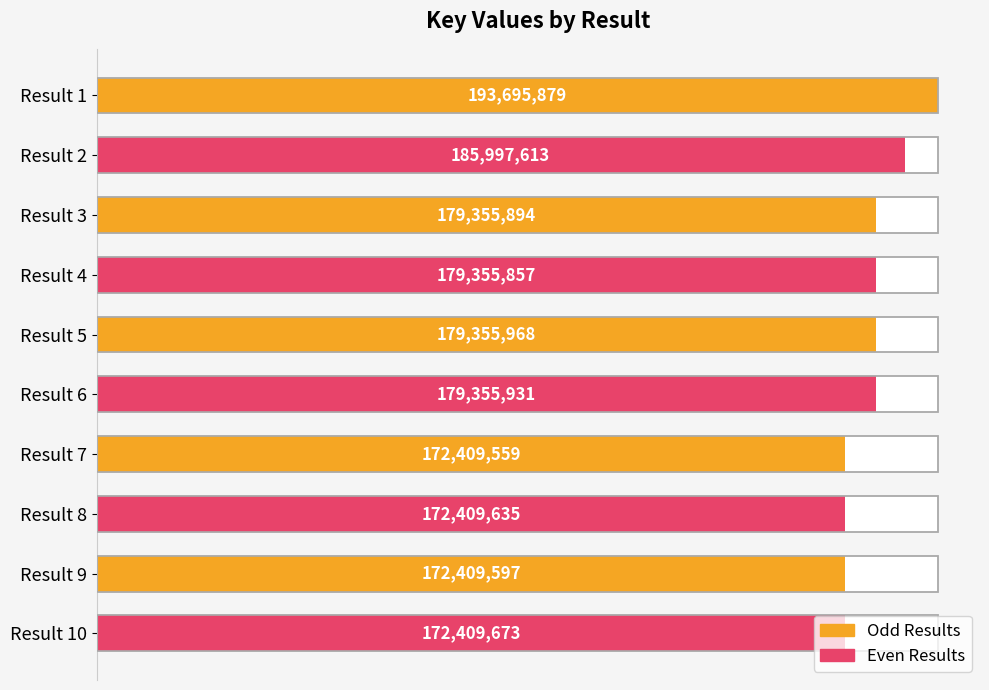

Does the chart contain any negative values?

No